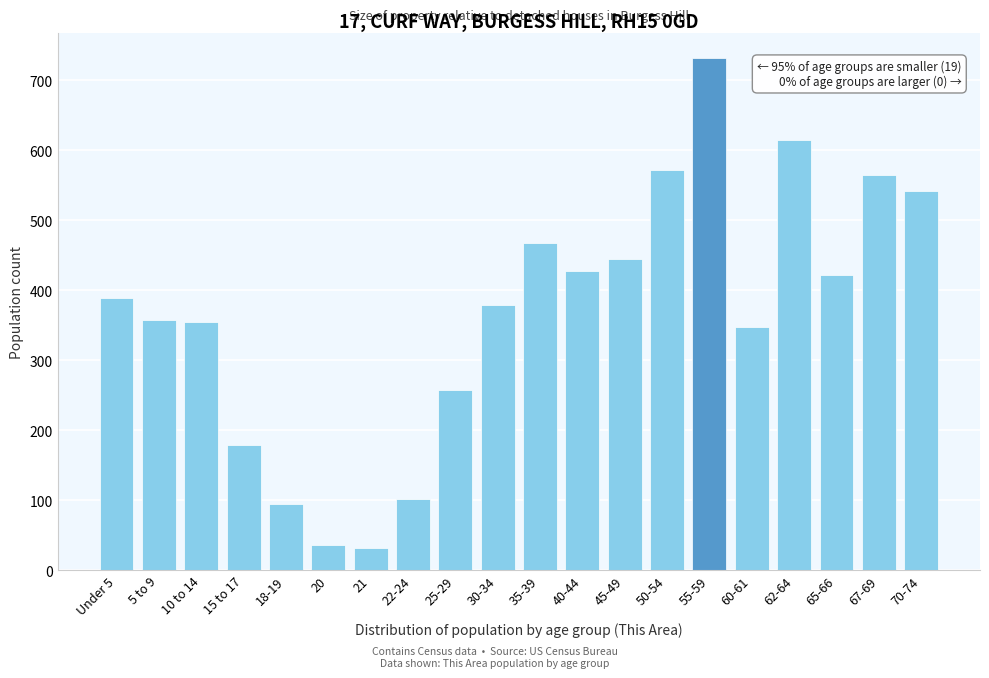

What is the sum of the values at 15 to 17 and 45-49?

624